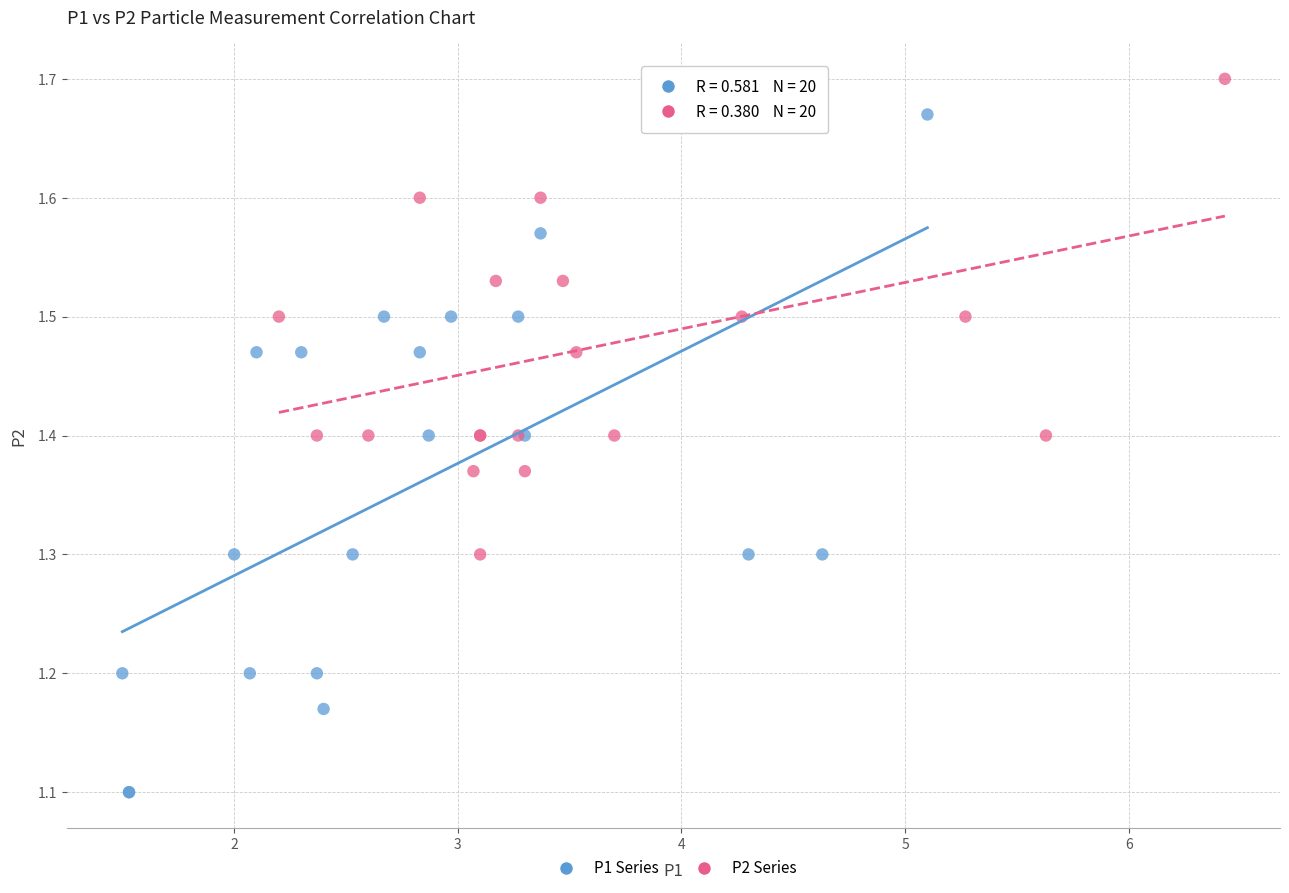

Which series has the largest Y range (max minus min)?

P1 Series